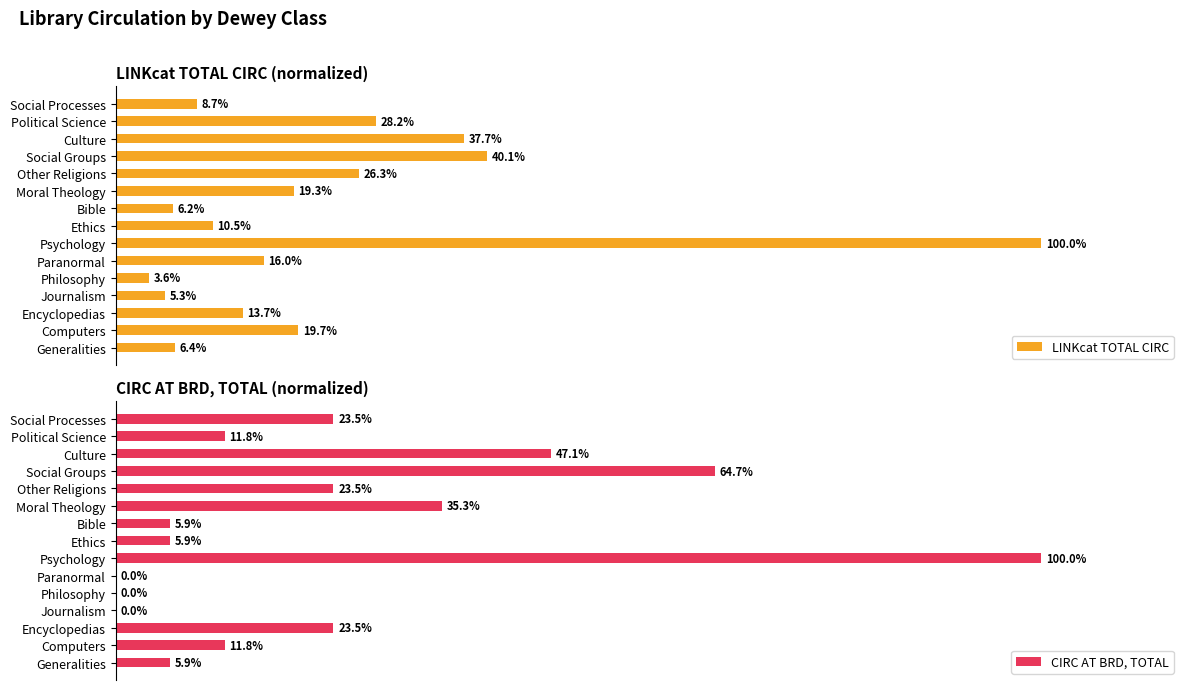

Where is CIRC AT BRD, TOTAL nearest to the value 50?

Culture